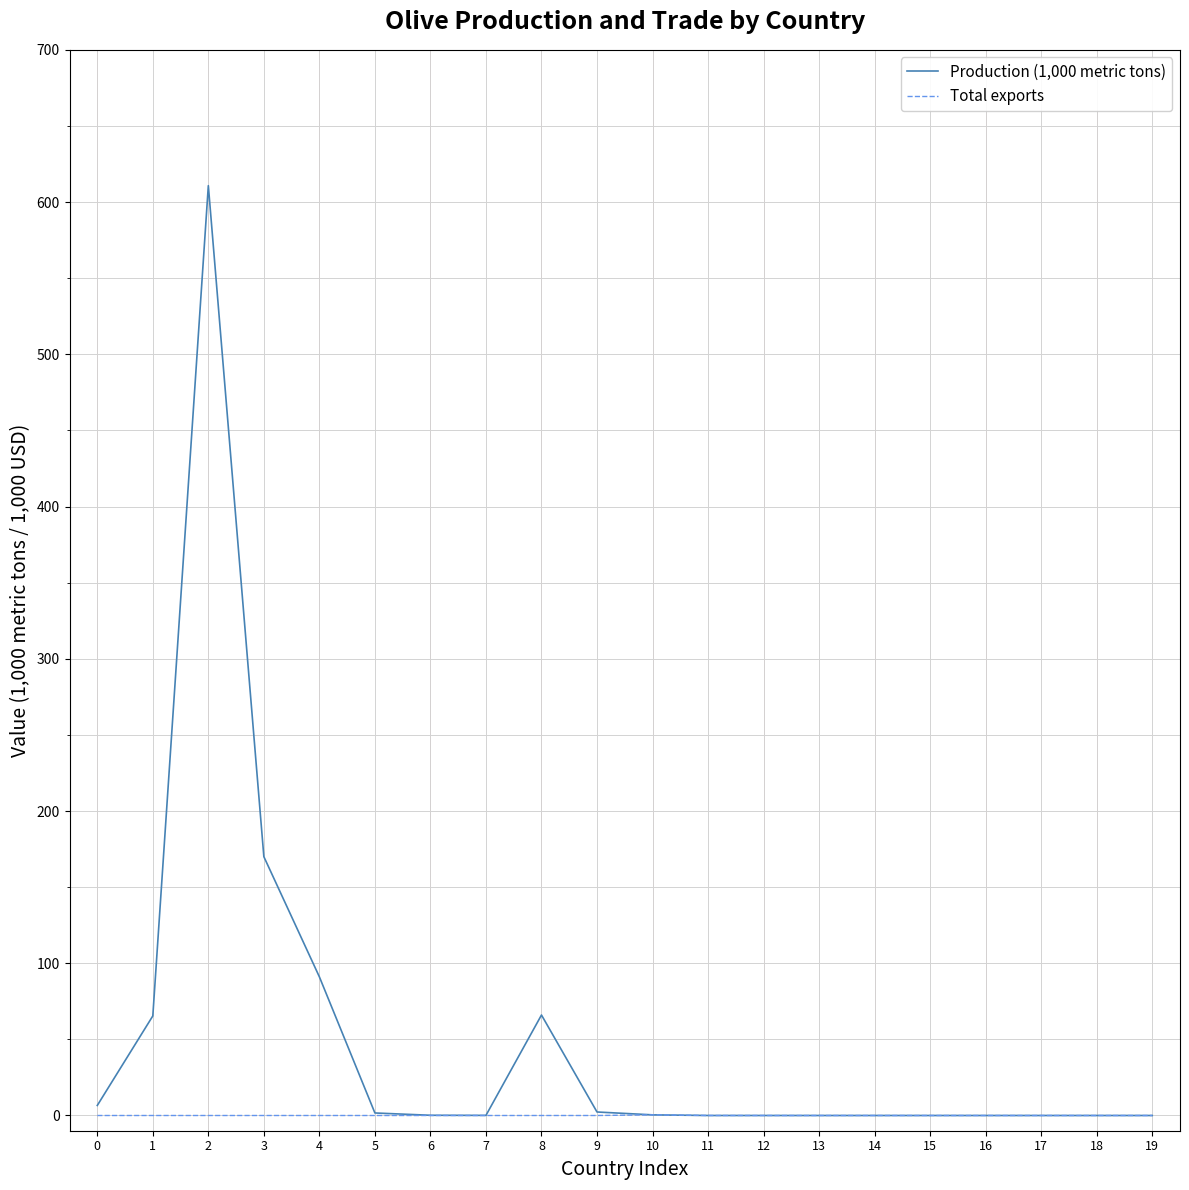

List the series in order of their overall mean, highest first.

Production (1,000 metric tons), Total exports